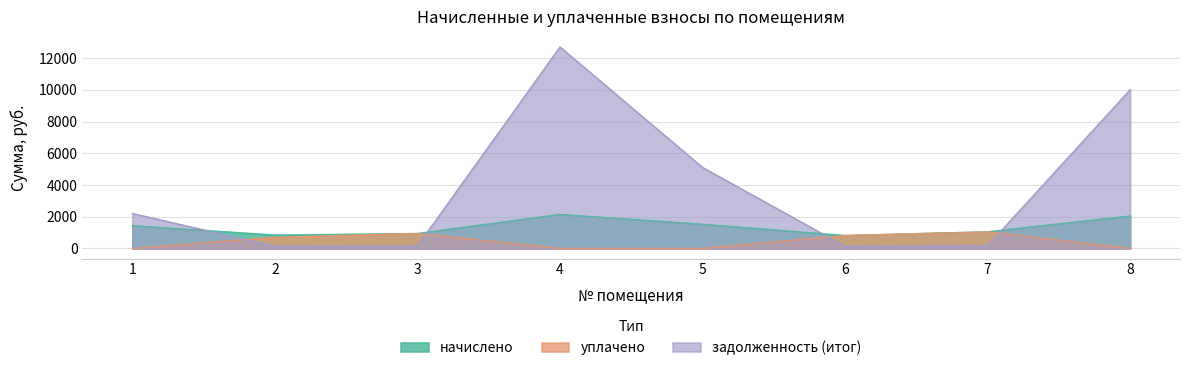

Rank the categories by задолженность (итог) value from lowest to highest.

6, 2, 3, 7, 1, 5, 8, 4